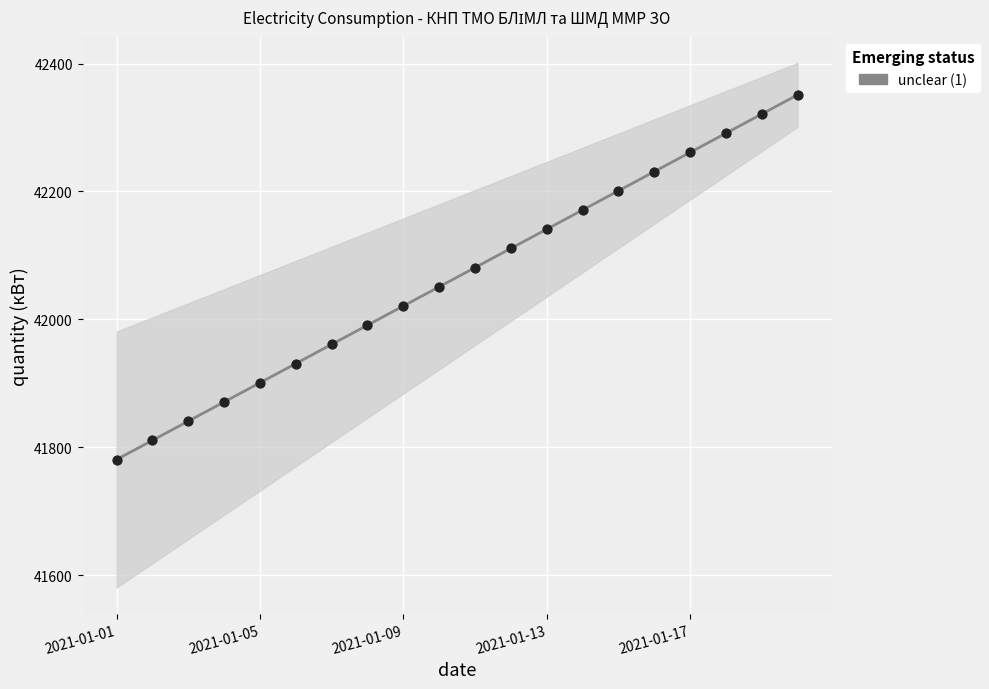

Approximately how many times larger is the value at 2021-01-05 compared to 2021-01-01?

1.0